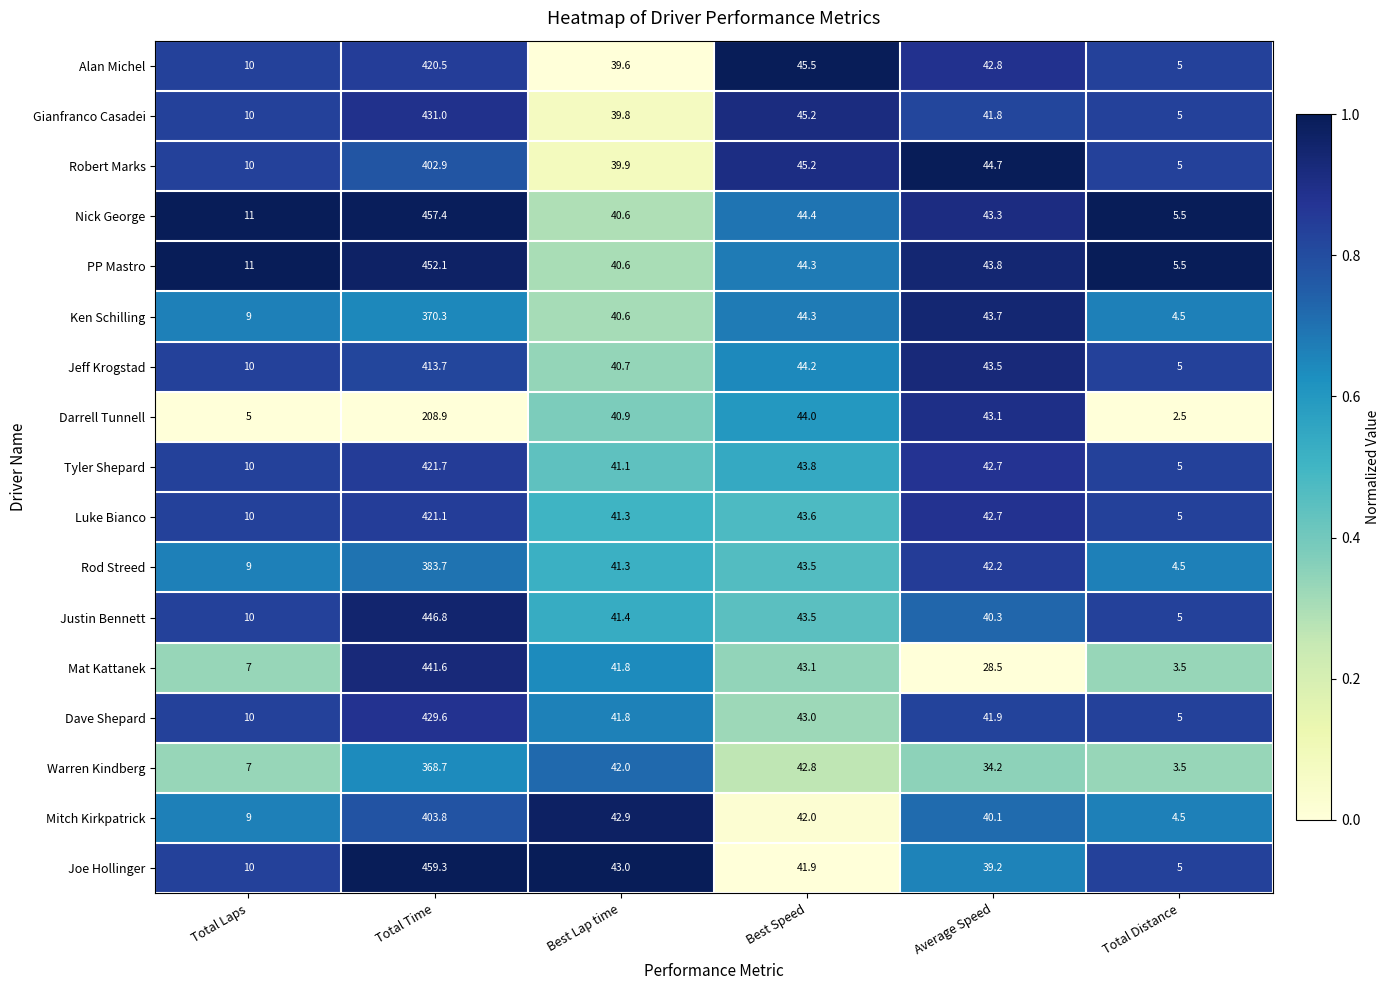

What is the difference between the Joe Hollinger values at Best Speed and Total Laps?

31.9